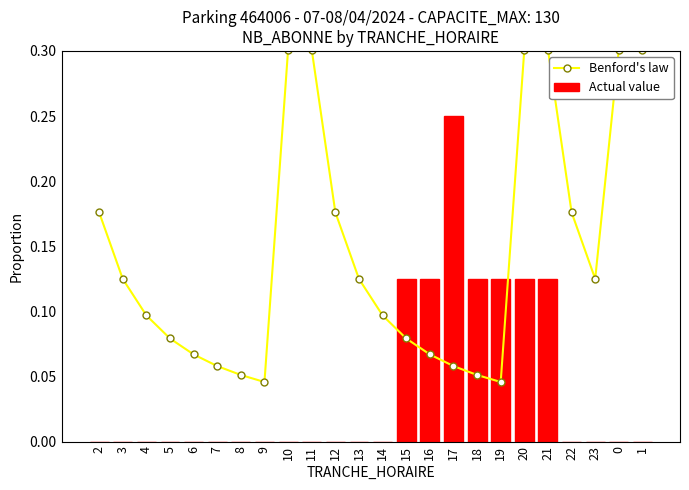

How many values in the Actual value series exceed 0?

7